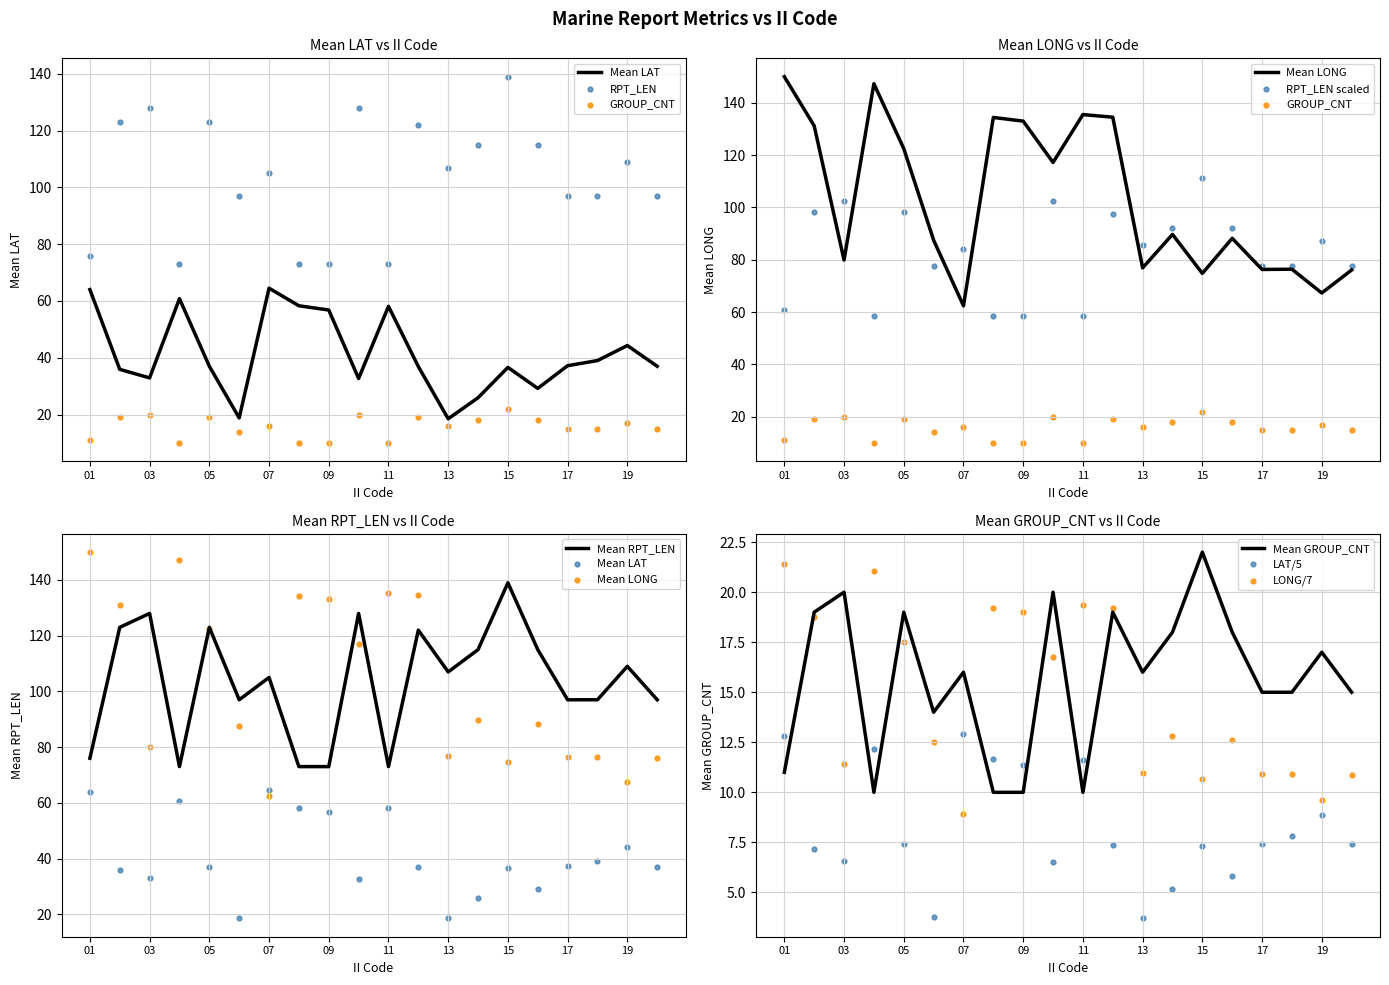

Which series has the widest spread of Y values?

Mean RPT_LEN